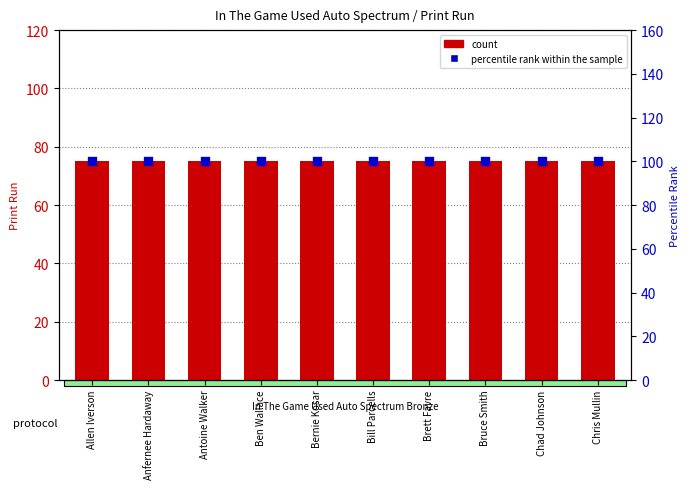

Which series reaches the minimum Y coordinate?

count